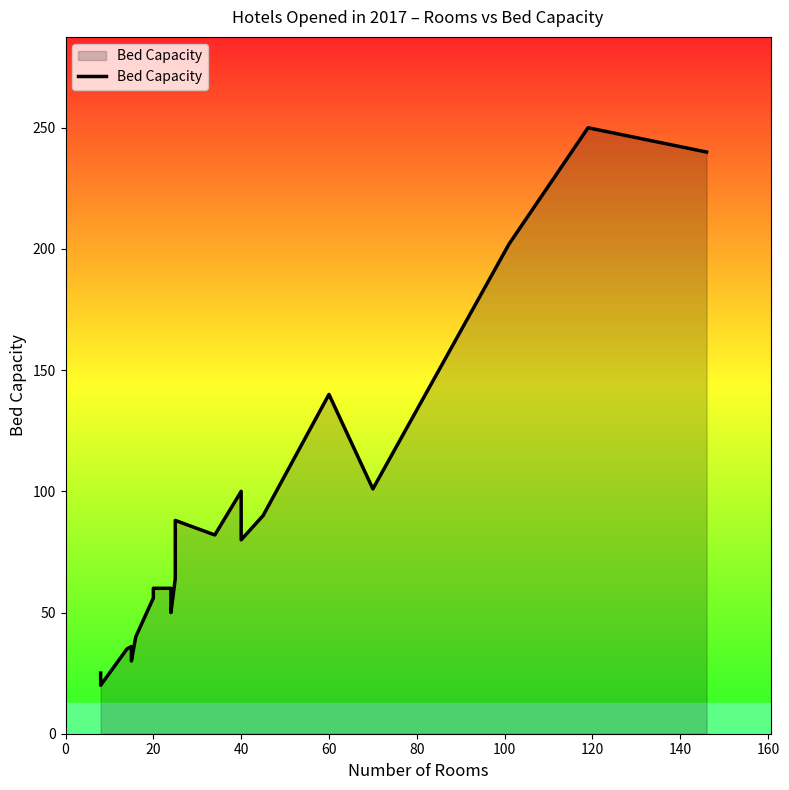

How many lines are shown in the chart?

1